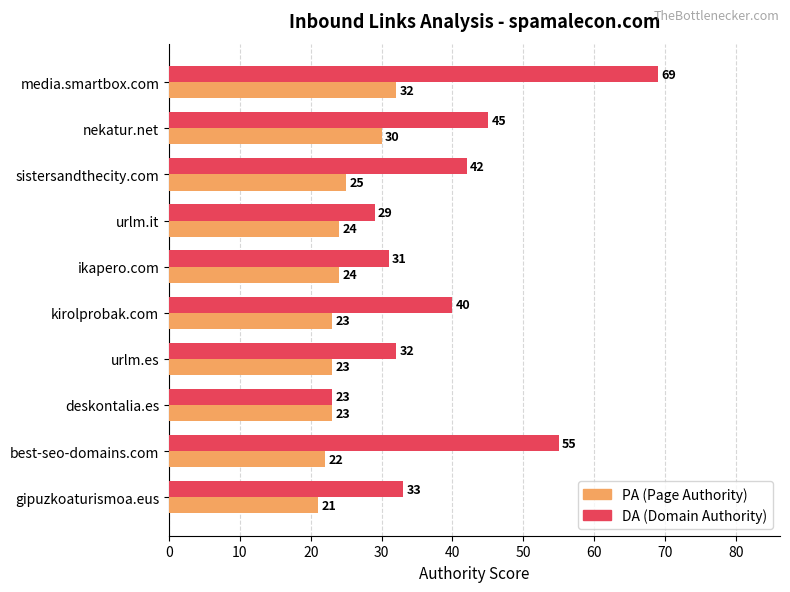

Rank the series by their maximum value, from lowest to highest.

PA (Page Authority), DA (Domain Authority)